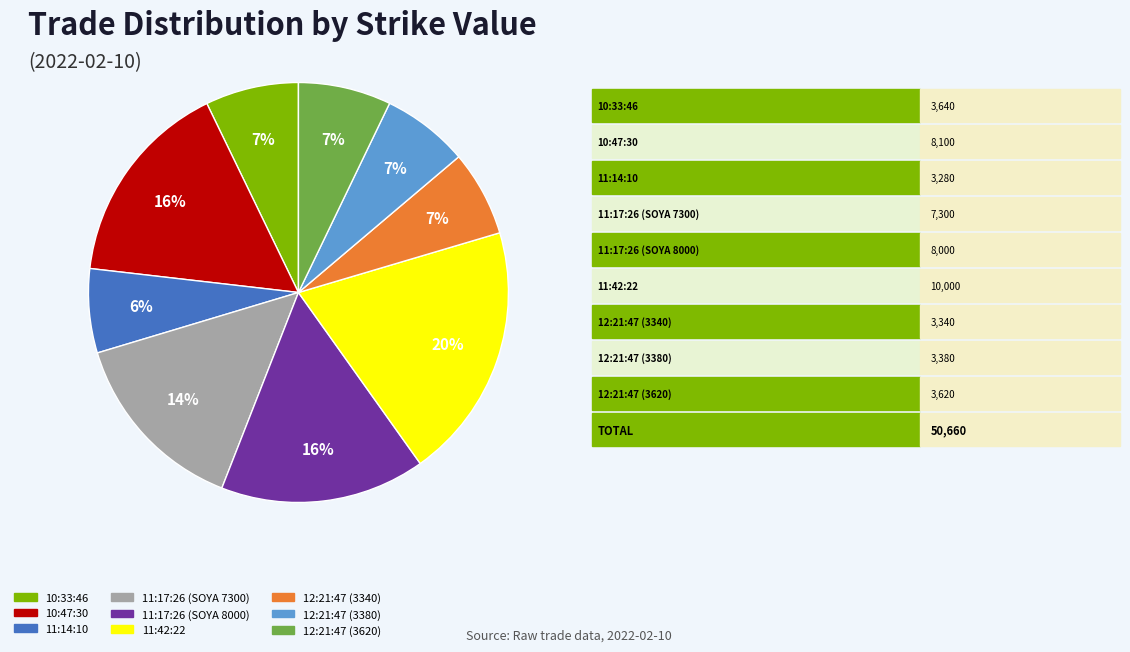

True or false: 10:33:46 accounts for 20% of the total.

False